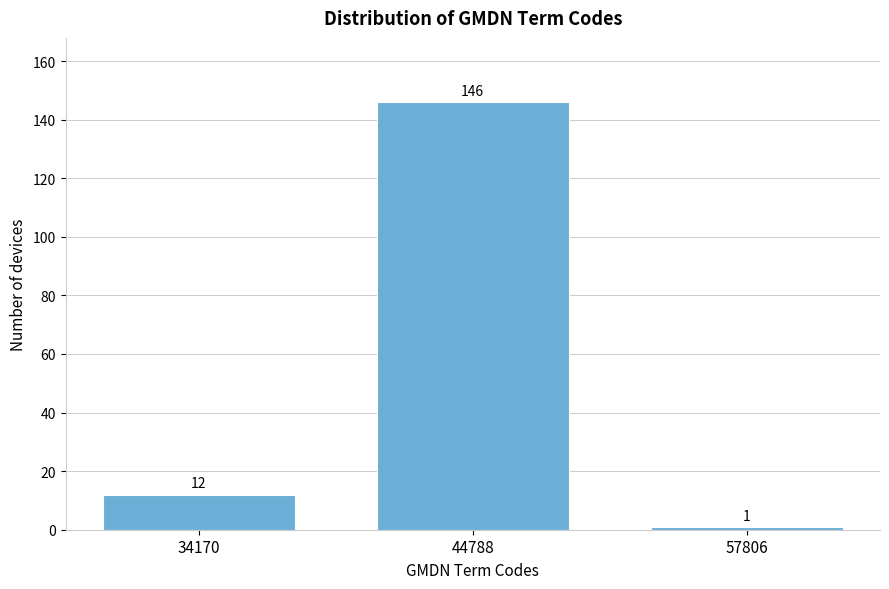

Reading left to right, list all the values displayed in this chart.

34170=12	44788=146	57806=1